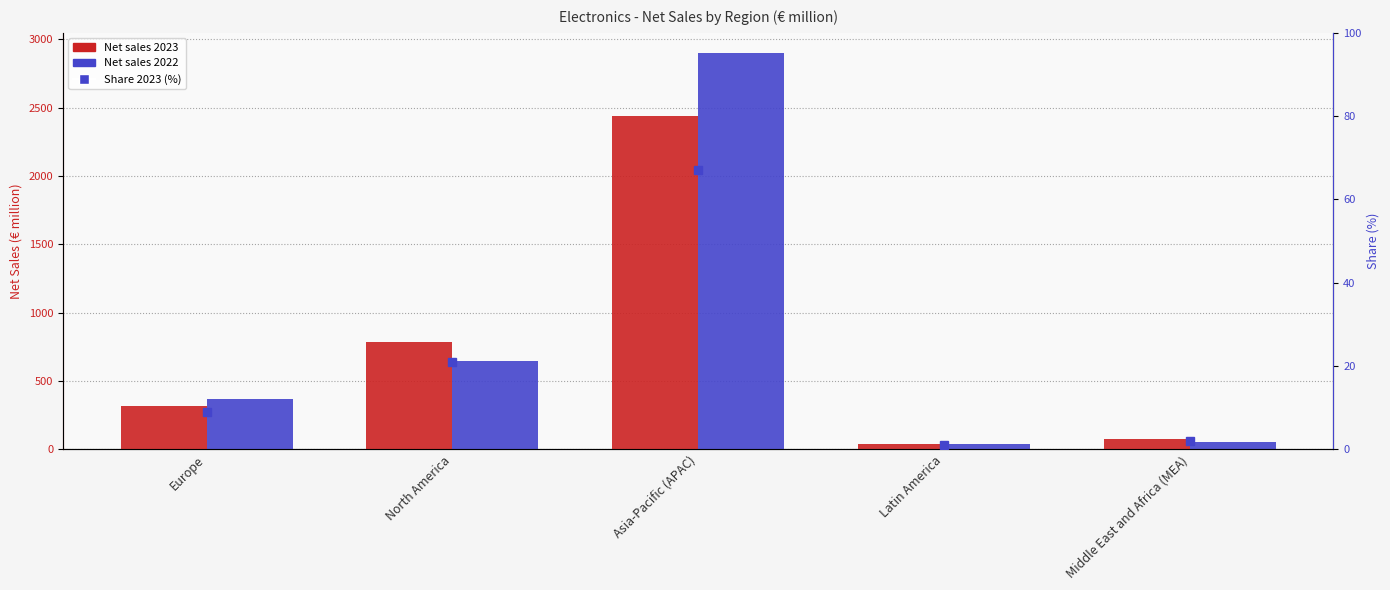

What is the maximum value shown in the chart?

2901